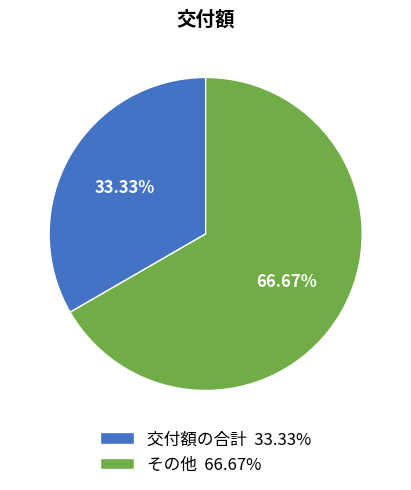

How many slices are in this pie chart?

2